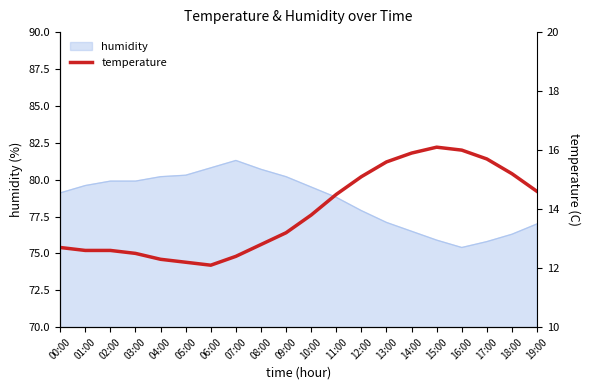

What is the change in value from 13:00 to 18:00?

-0.4